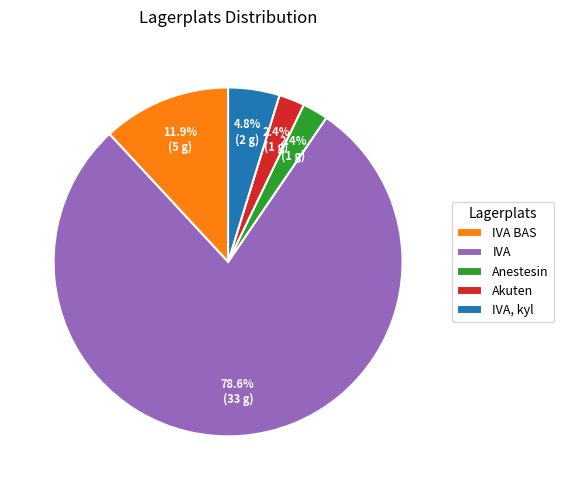

Count the number of slices in the pie.

5